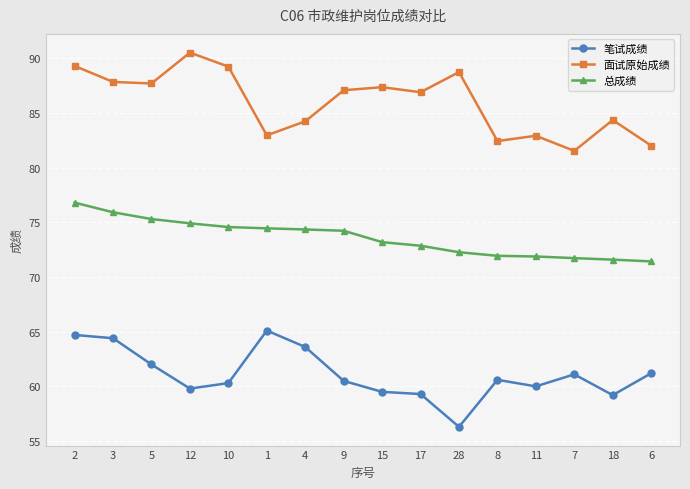

Which label corresponds to the largest value in the chart?

12